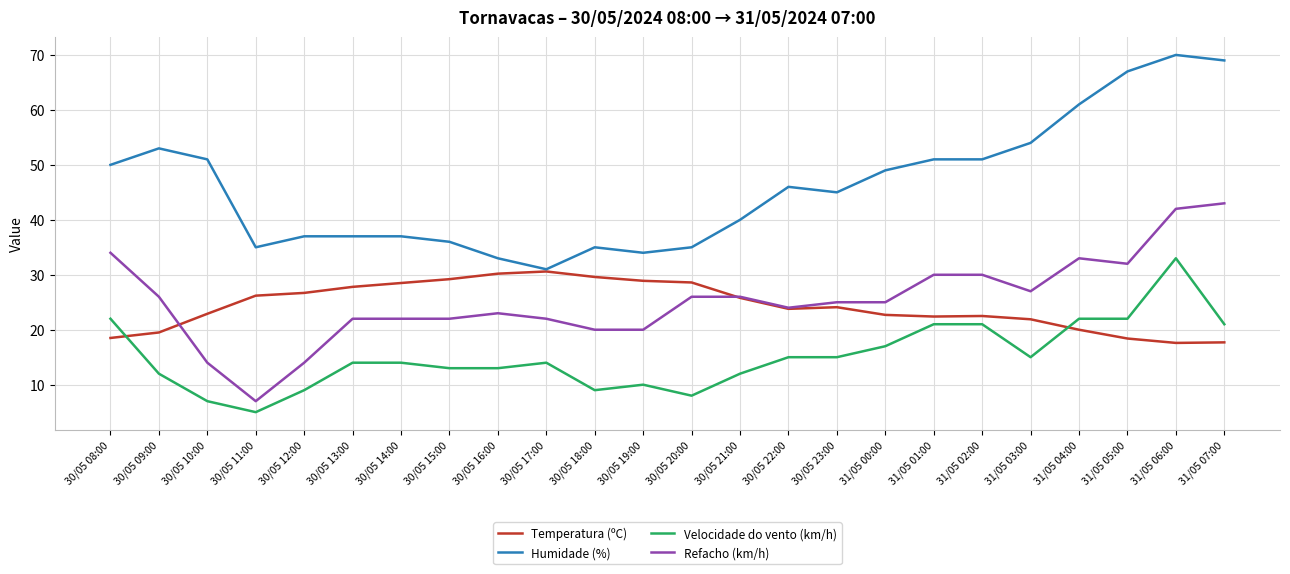

Between 30/05 17:00 and 31/05 03:00, which series saw the biggest shift?

Humidade (%)